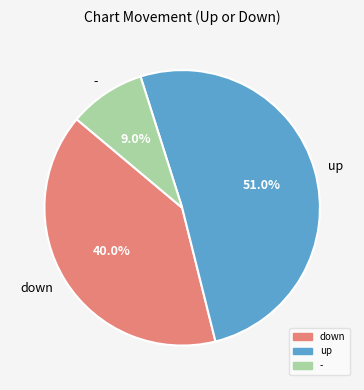

To the nearest percent, what portion does - represent?

9%